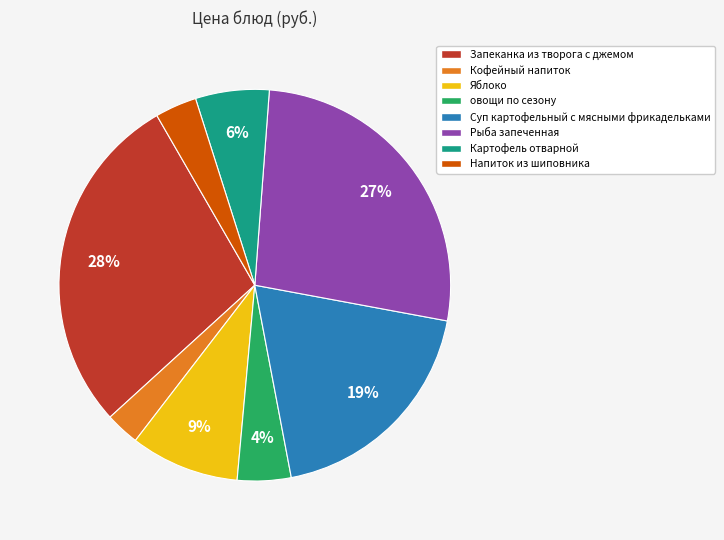

Which has a higher value, Запеканка из творога с джемом or Картофель отварной?

Запеканка из творога с джемом